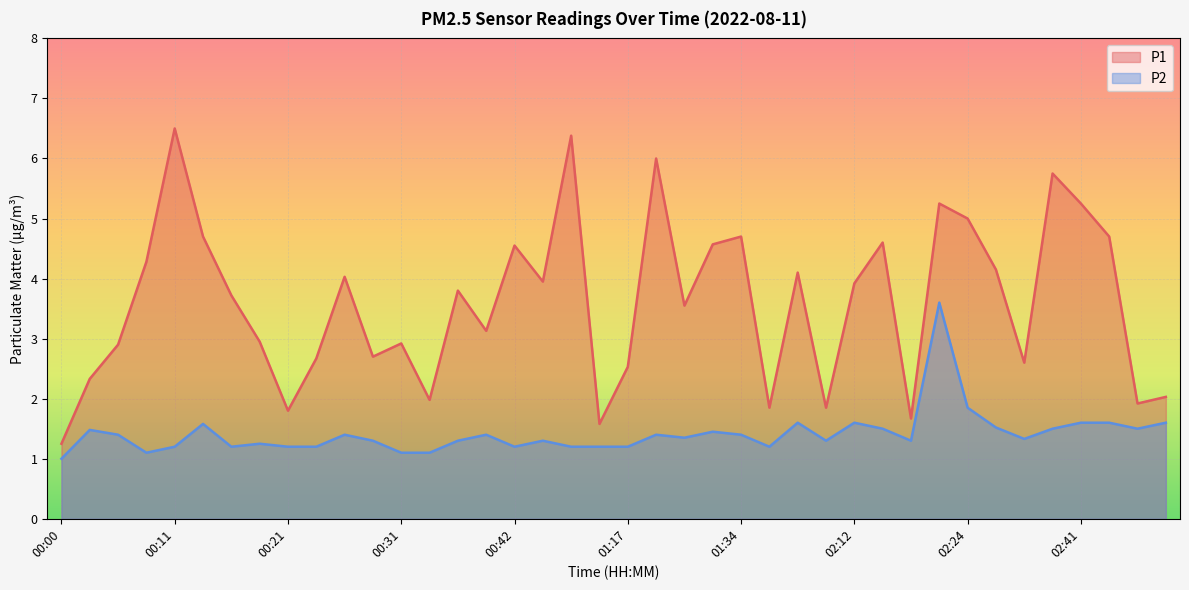

What is the difference between the highest and lowest values at 00:00?

0.2